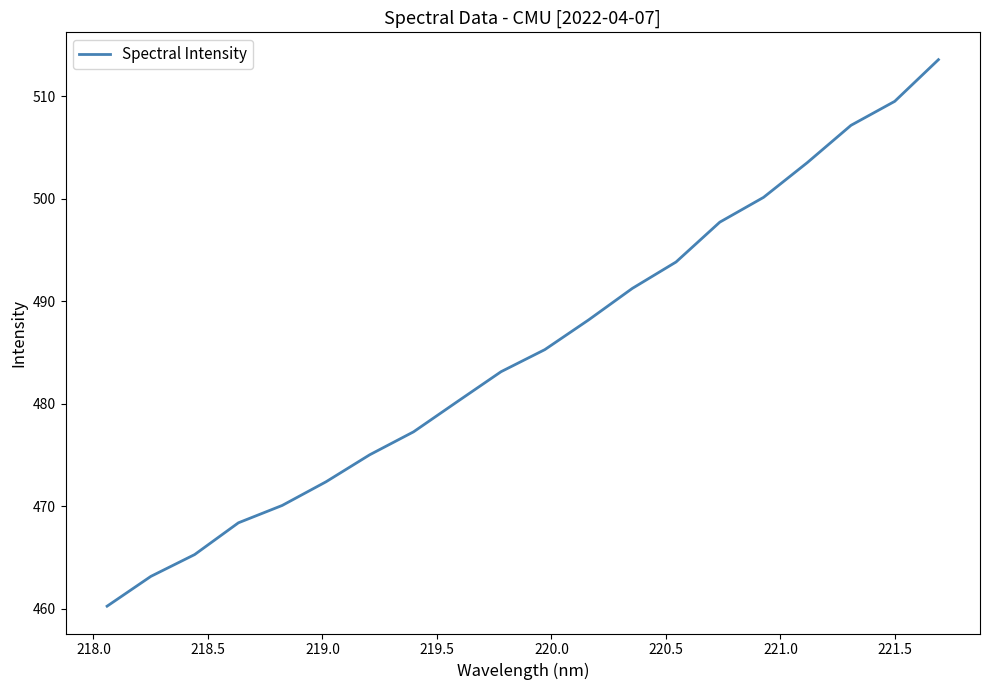

What is the maximum value shown in the chart?

513.6